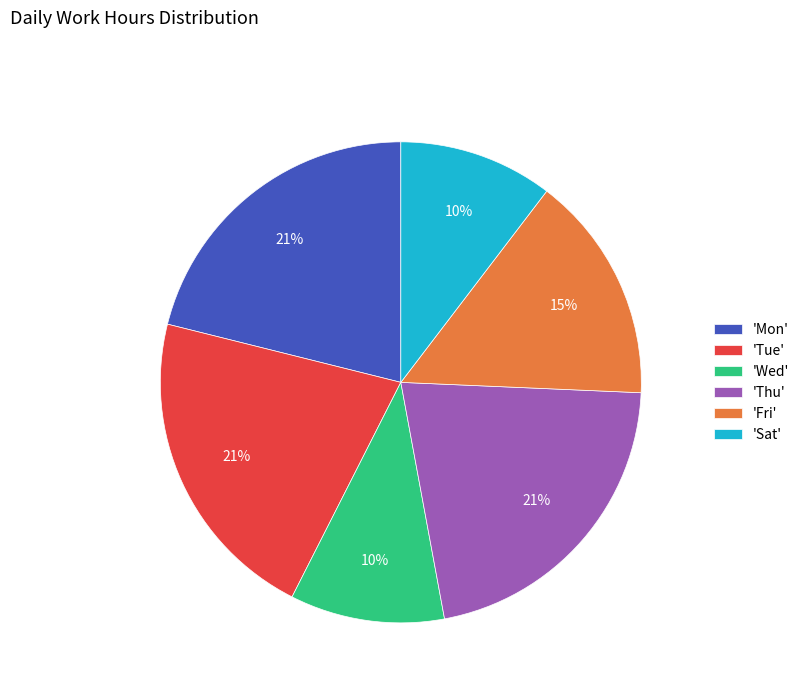

Is the sum of 'Mon' and 'Thu' greater than half?

No